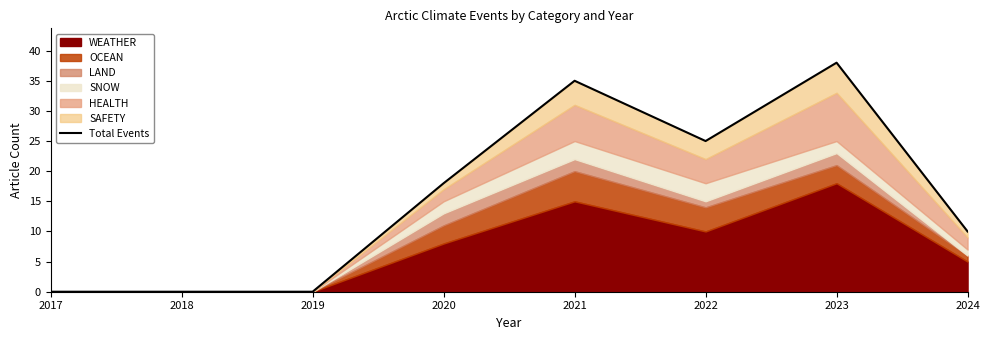

What is the average value?

16